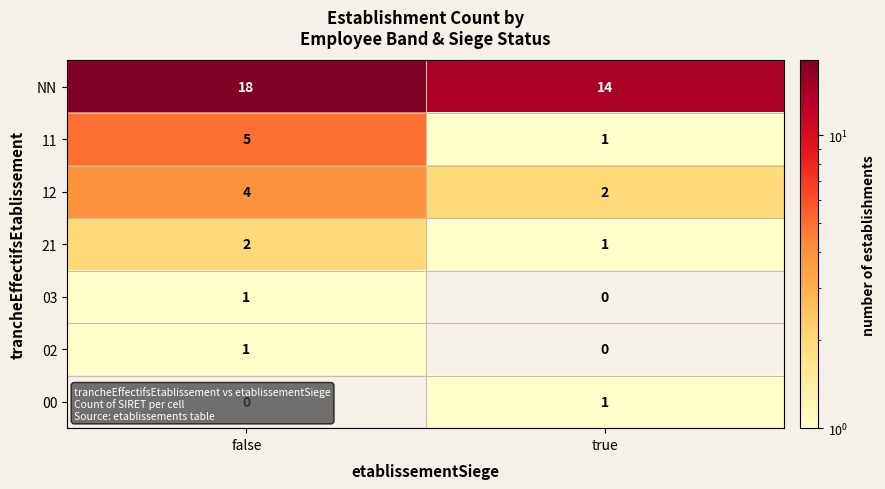

The 12 series shows 2 at true. True or false?

True